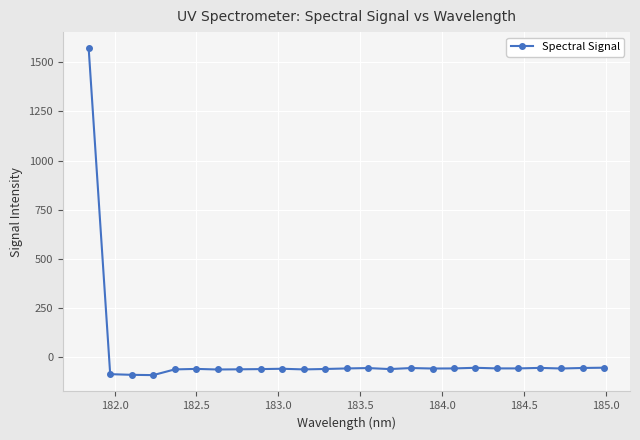

What is the difference between the maximum and minimum values?

1661.8